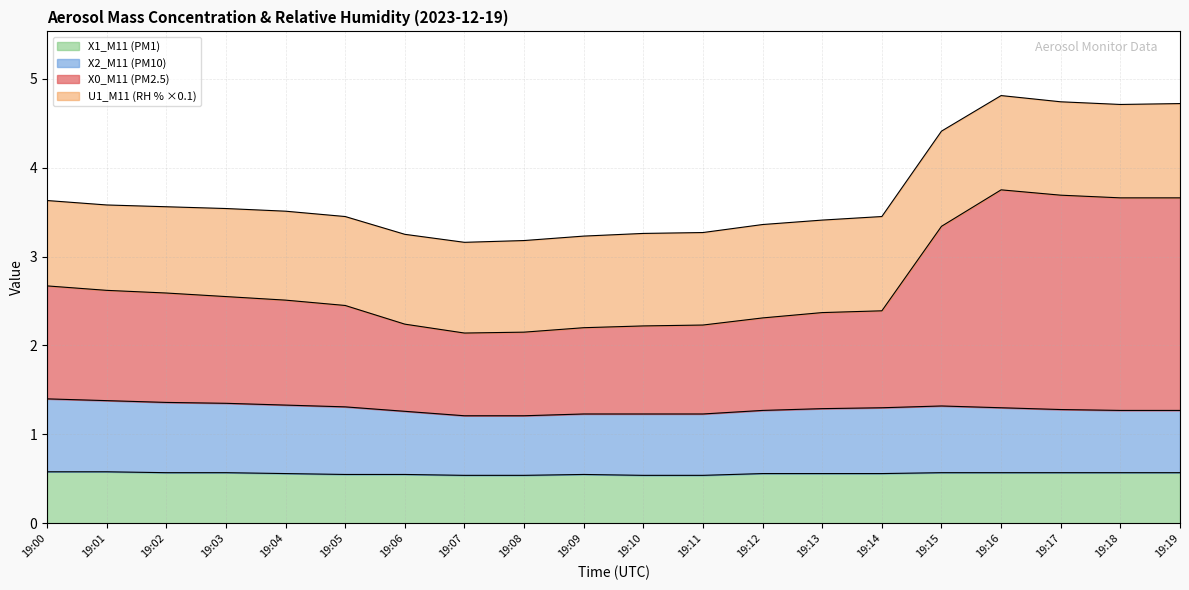

In X1_M11 (PM1), how many points are higher than both neighbors (excluding endpoints)?

1